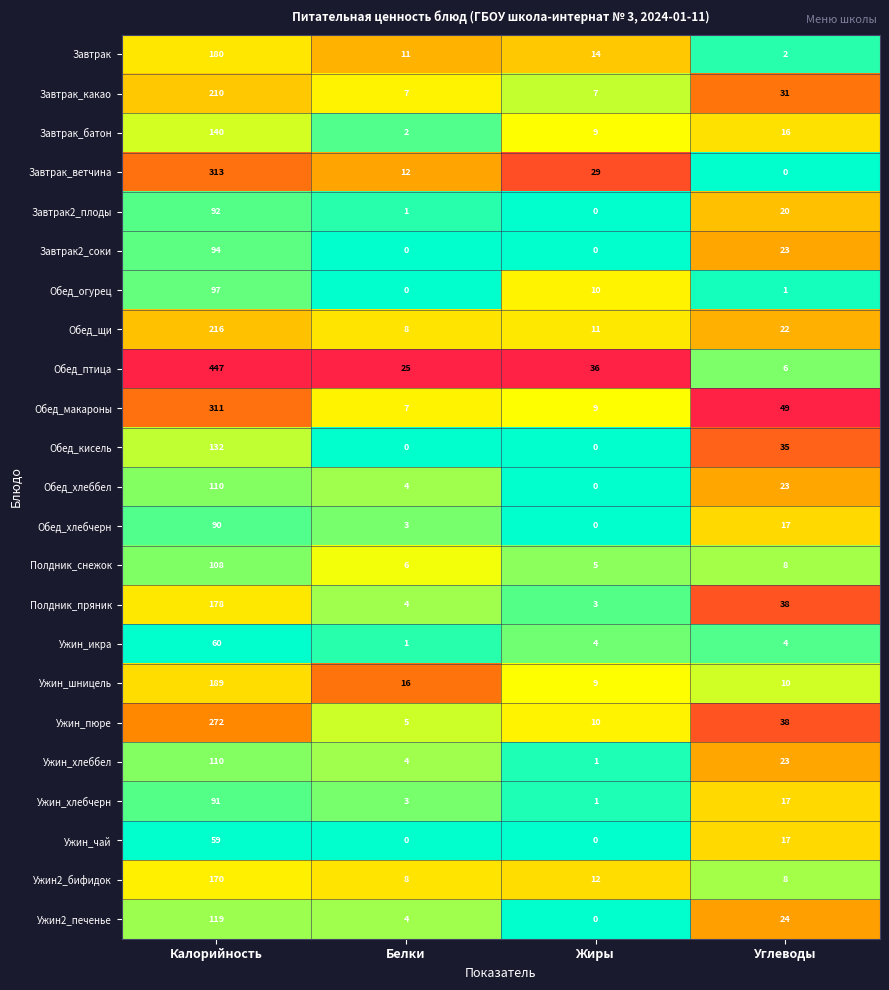

Which series has the widest spread of values?

Обед_птица